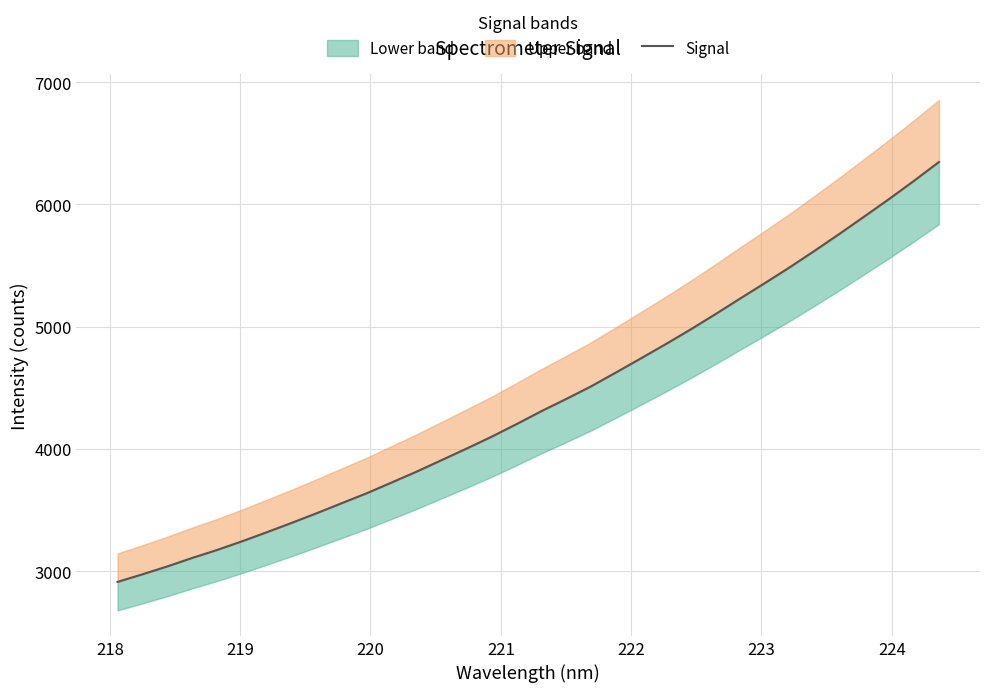

What is the difference between the maximum and second lowest values?

3372.0